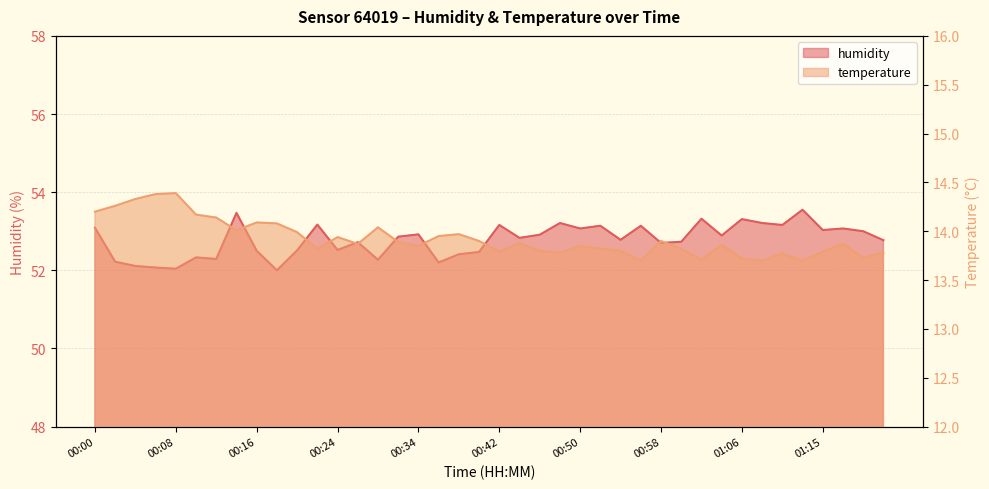

Rank the categories by temperature value from lowest to highest.

00:56, 01:10, 01:14, 01:03, 01:06, 01:19, 01:12, 00:48, 01:21, 00:42, 01:15, 00:45, 00:55, 00:23, 00:52, 01:01, 00:34, 00:50, 01:05, 00:28, 01:17, 00:44, 00:31, 00:40, 00:58, 00:24, 00:36, 00:37, 00:21, 00:15, 00:29, 00:20, 00:16, 00:13, 00:10, 00:00, 00:02, 00:04, 00:07, 00:08